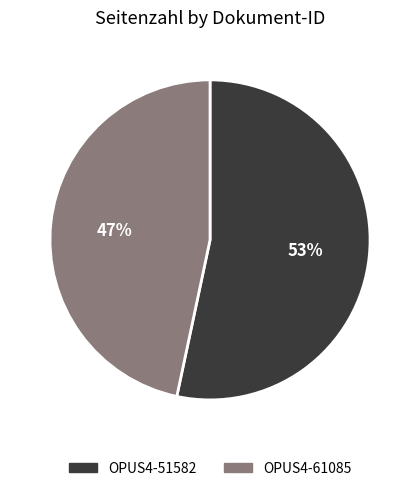

Is it true that OPUS4-51582 is 53% of the pie?

True